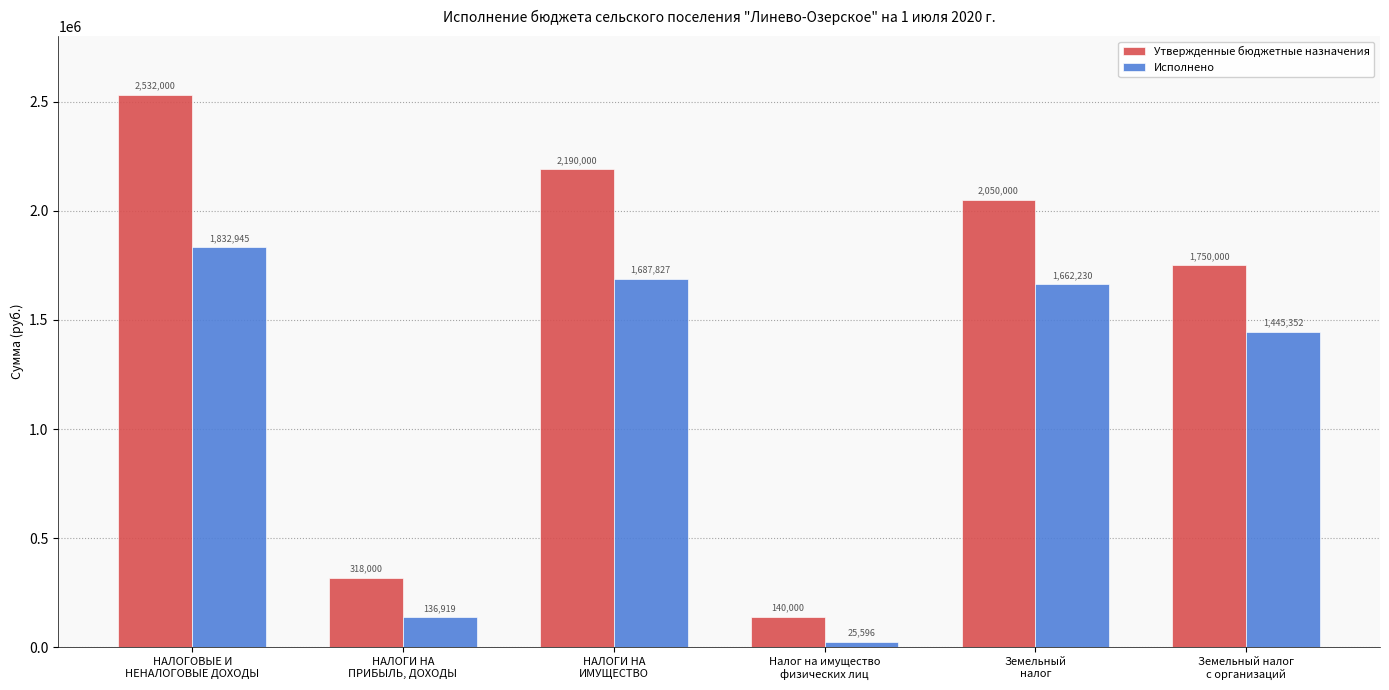

What is the label of the 3rd bar from the right?

Налог на имущество
физических лиц